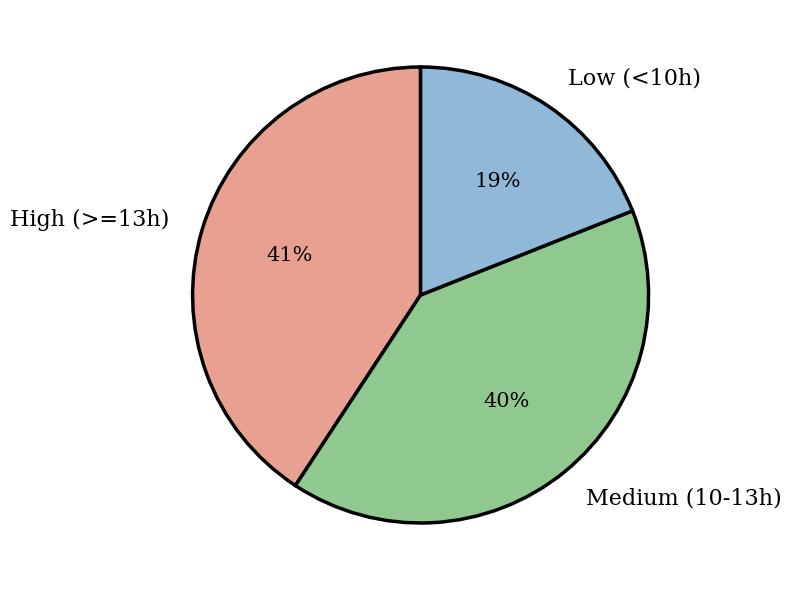

Count the number of slices in the pie.

3